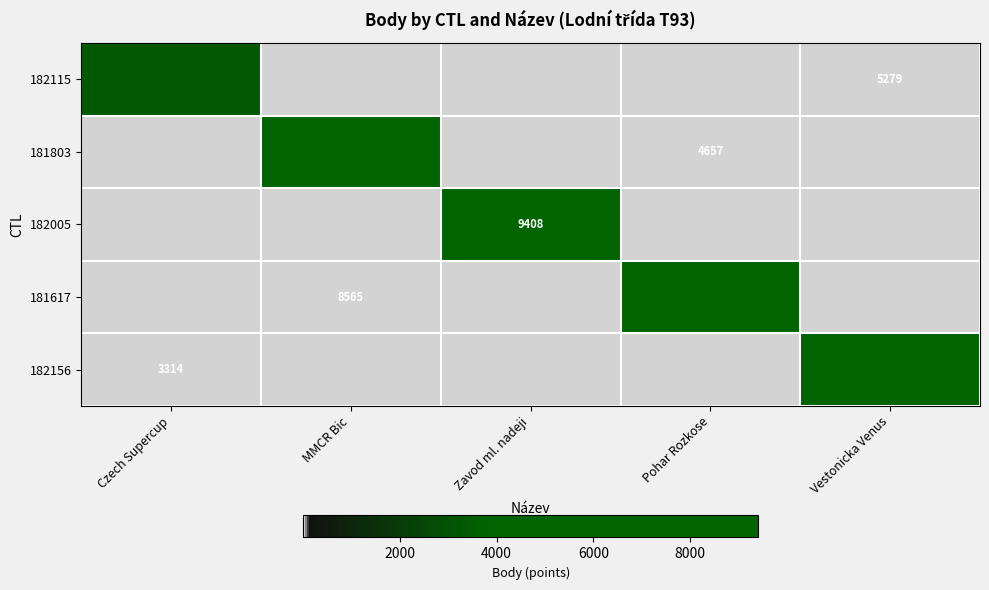

Which series changed the most between Czech Supercup and MMCR Bic?

181803